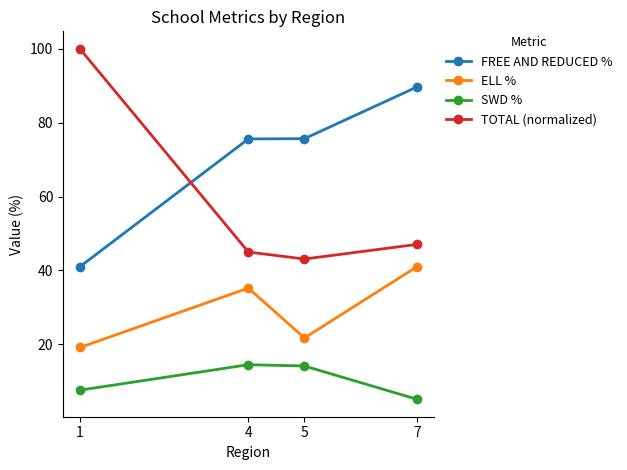

What is the difference between the maximum and second lowest values in the TOTAL (normalized) series?

55.0